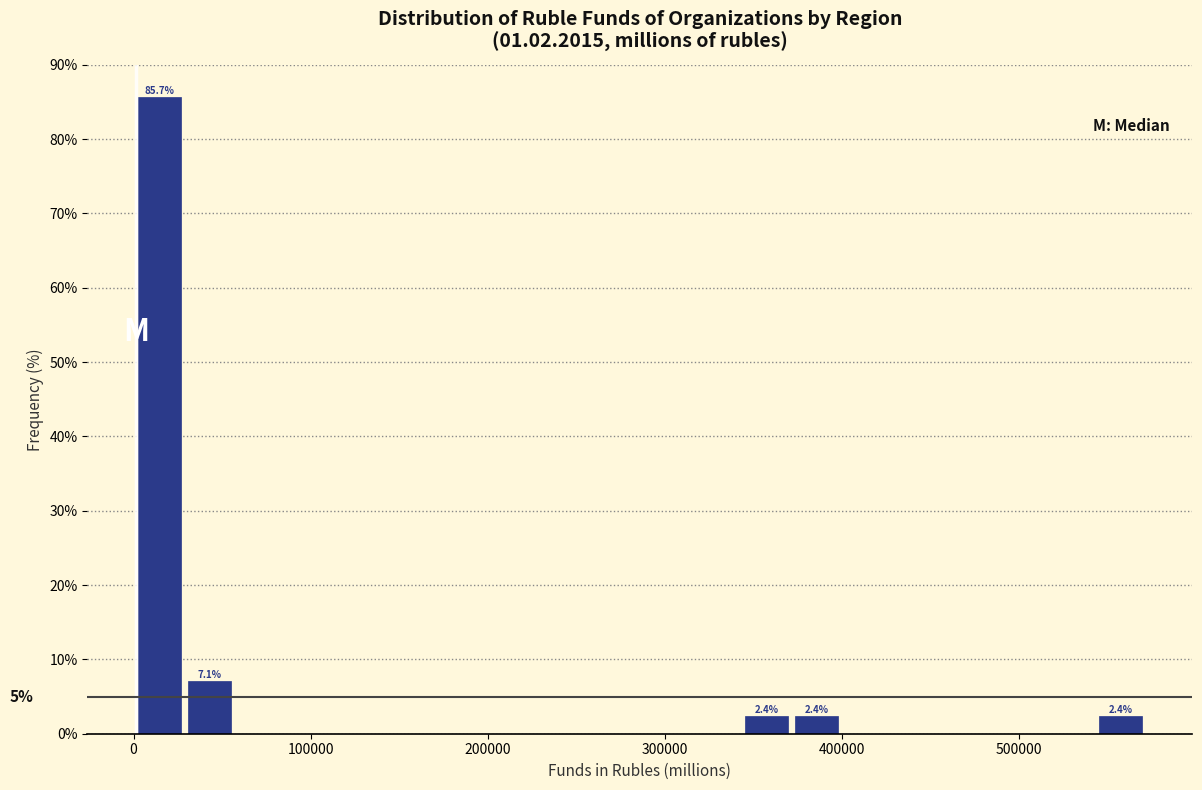

Around what value on the x-axis is the tallest bar? Give the approximate position of its centre, as read against the axis.

10000